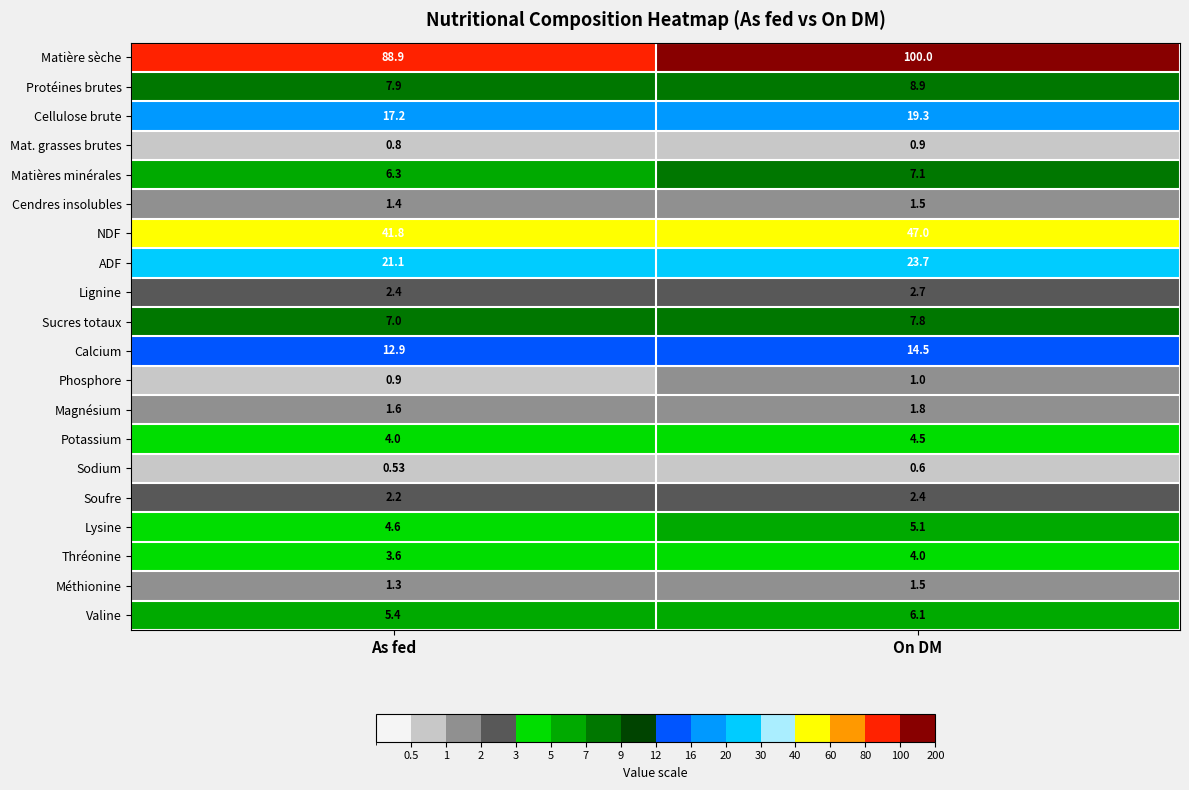

Which series changed the most between As fed and On DM?

Matière sèche